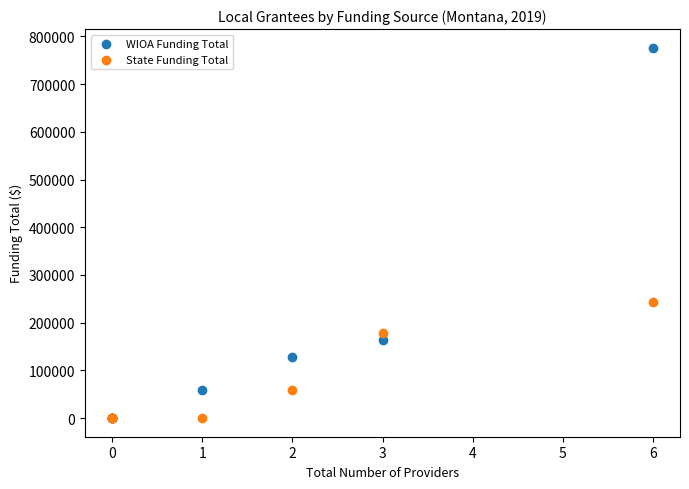

Which series contains the highest Y value?

WIOA Funding Total